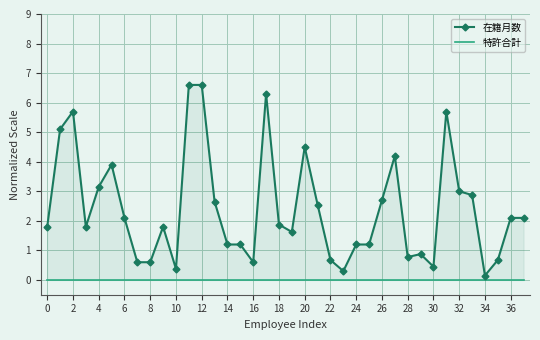

True or false: 在籍月数 and 特許合計 intersect in this chart.

False